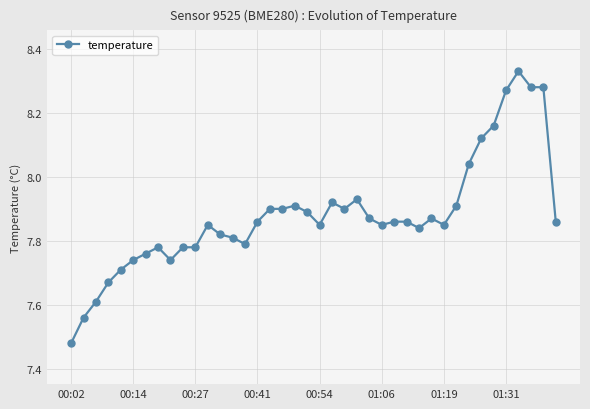

Does the chart have visible grid lines?

Yes